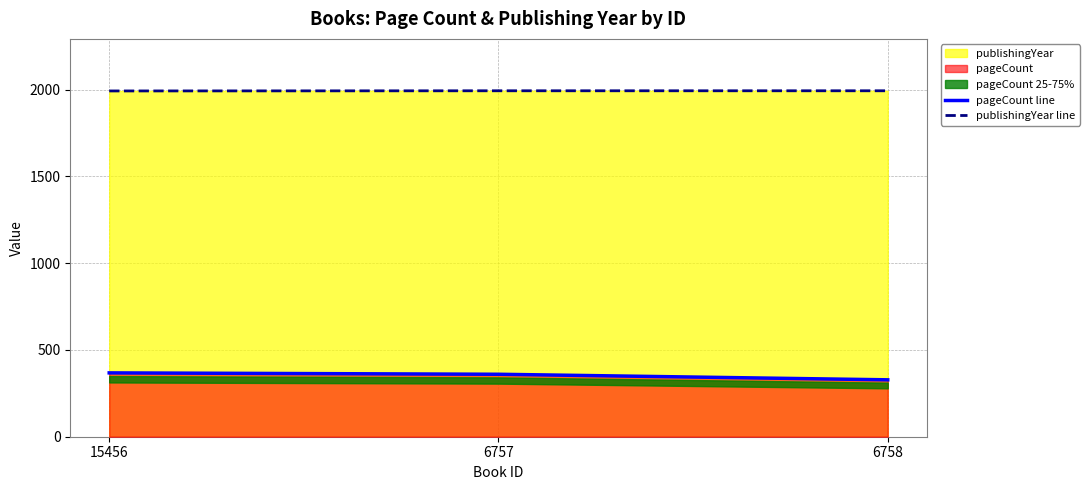

What is the difference between the highest and lowest values at 15456?

1625